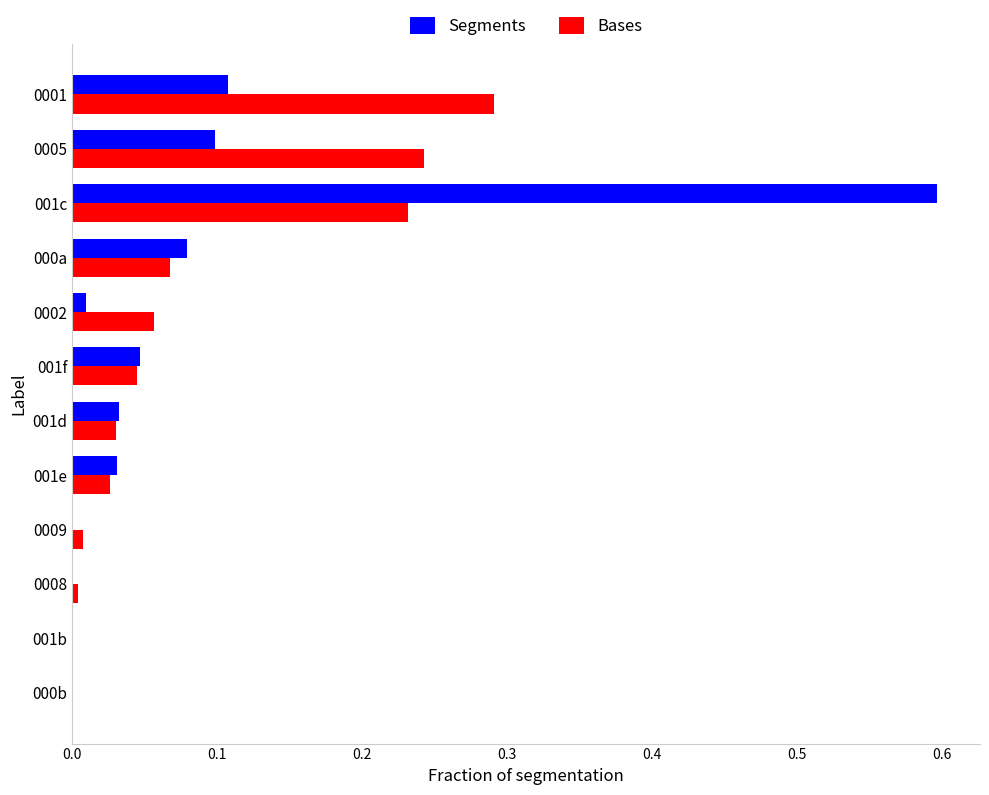

At which category is the sum across all series the highest?

001c